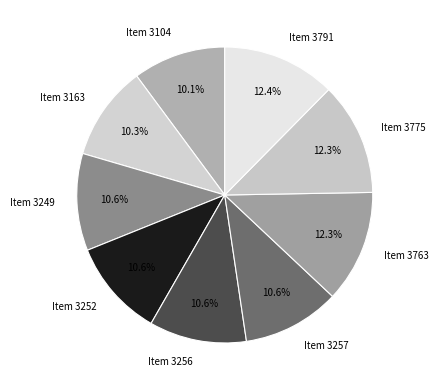

Count the number of slices in the pie.

9